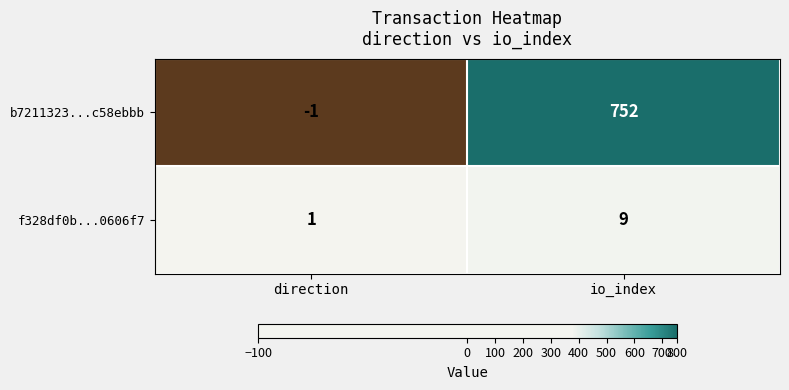

What is the greatest value displayed?

752